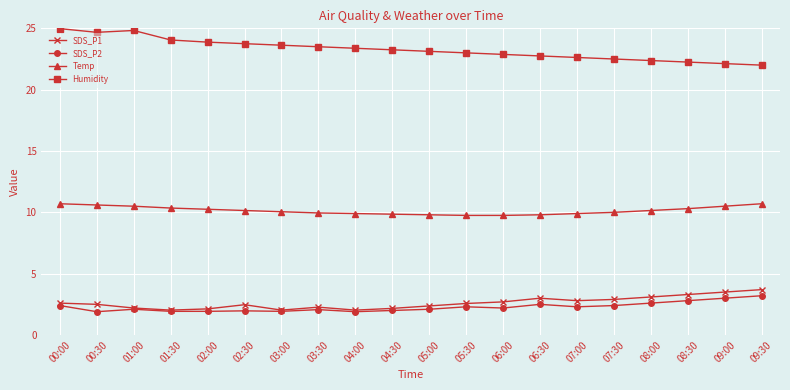

True or false: SDS_P2 has more than 0 interior local peaks.

True